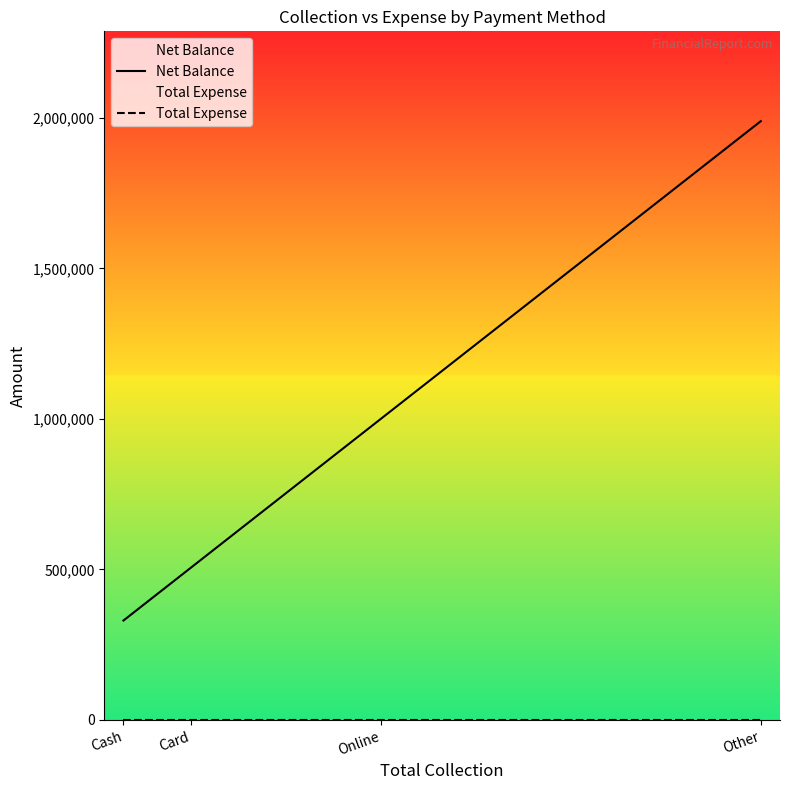

Which category has the lowest value in the Total Expense series?

Cash